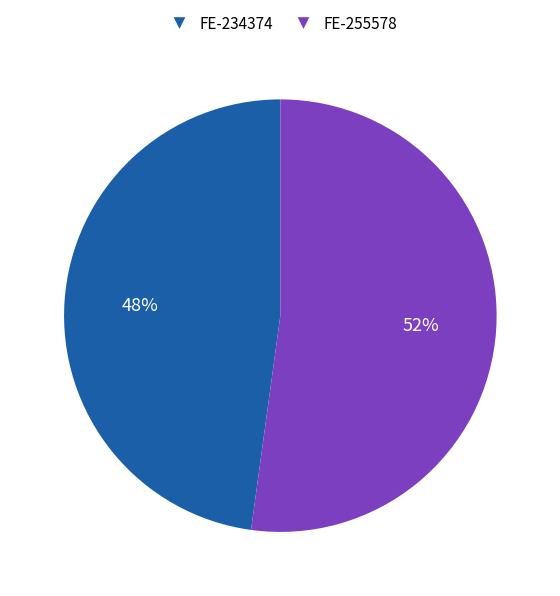

To the nearest percent, what portion does FE-255578 represent?

52%